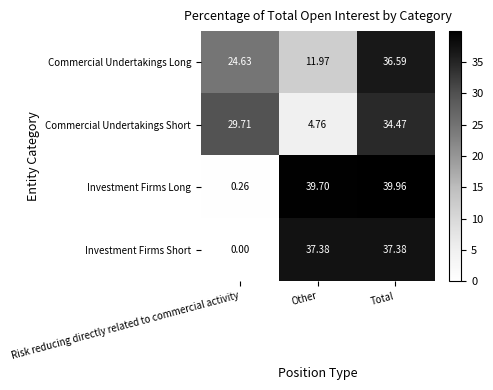

How many series are shown in this chart?

4